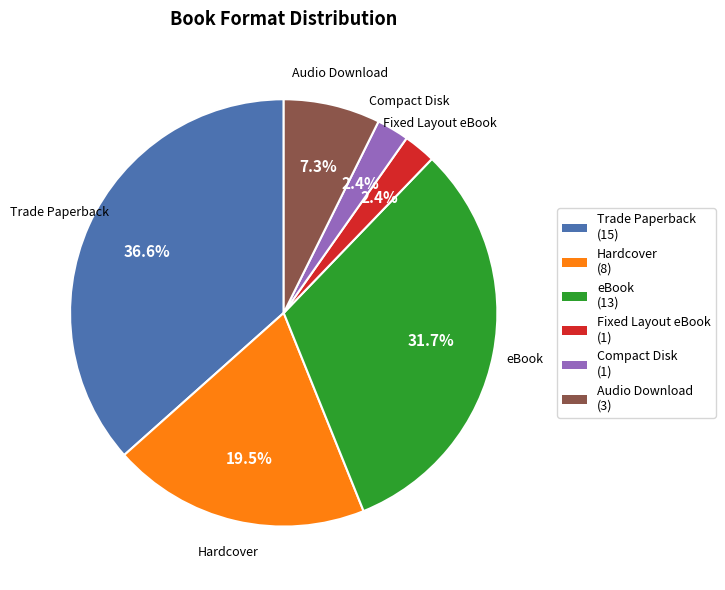

Is there any slice that represents more than half of the pie?

No